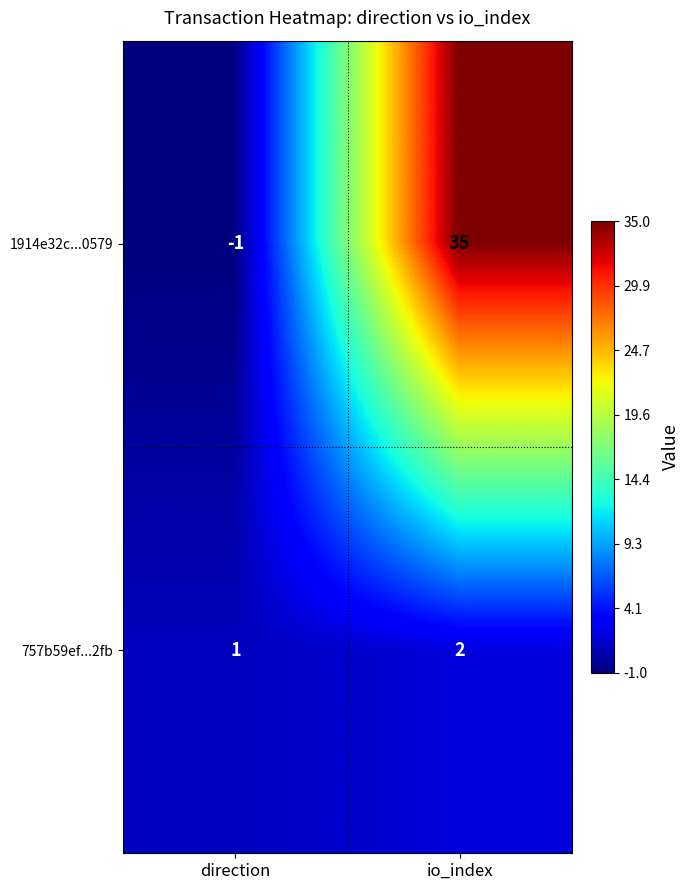

What is the sum of all 1914e32c...0579 values?

34